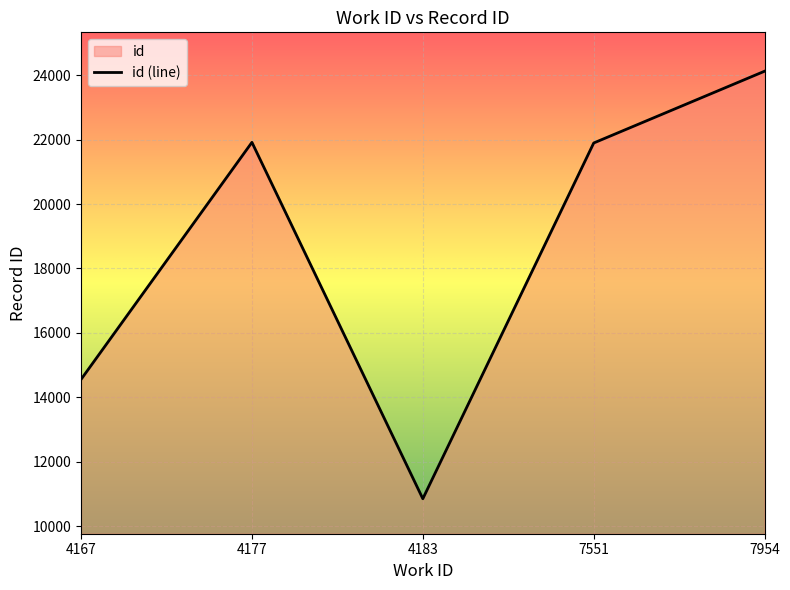

What is the difference between the values at 7954 and 4177?

2208.0